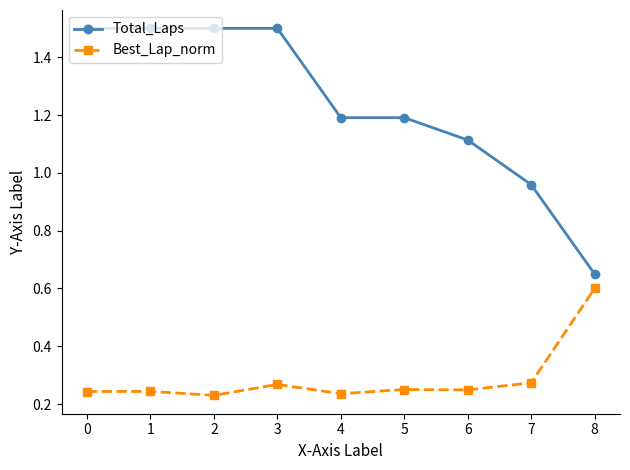

What is the total value across all series at 2?

1.7